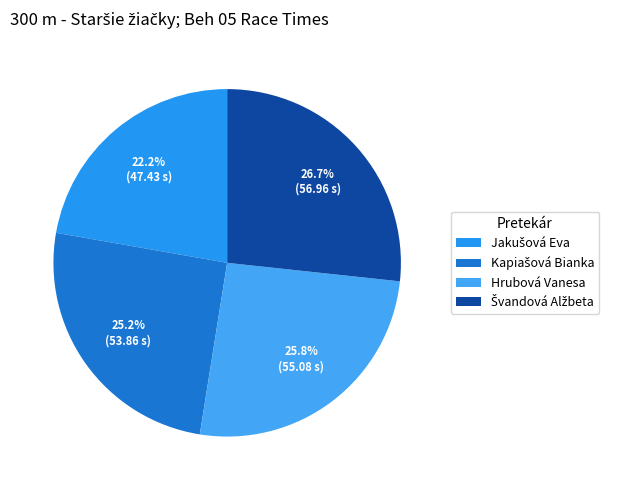

Is there any slice that represents more than half of the pie?

No